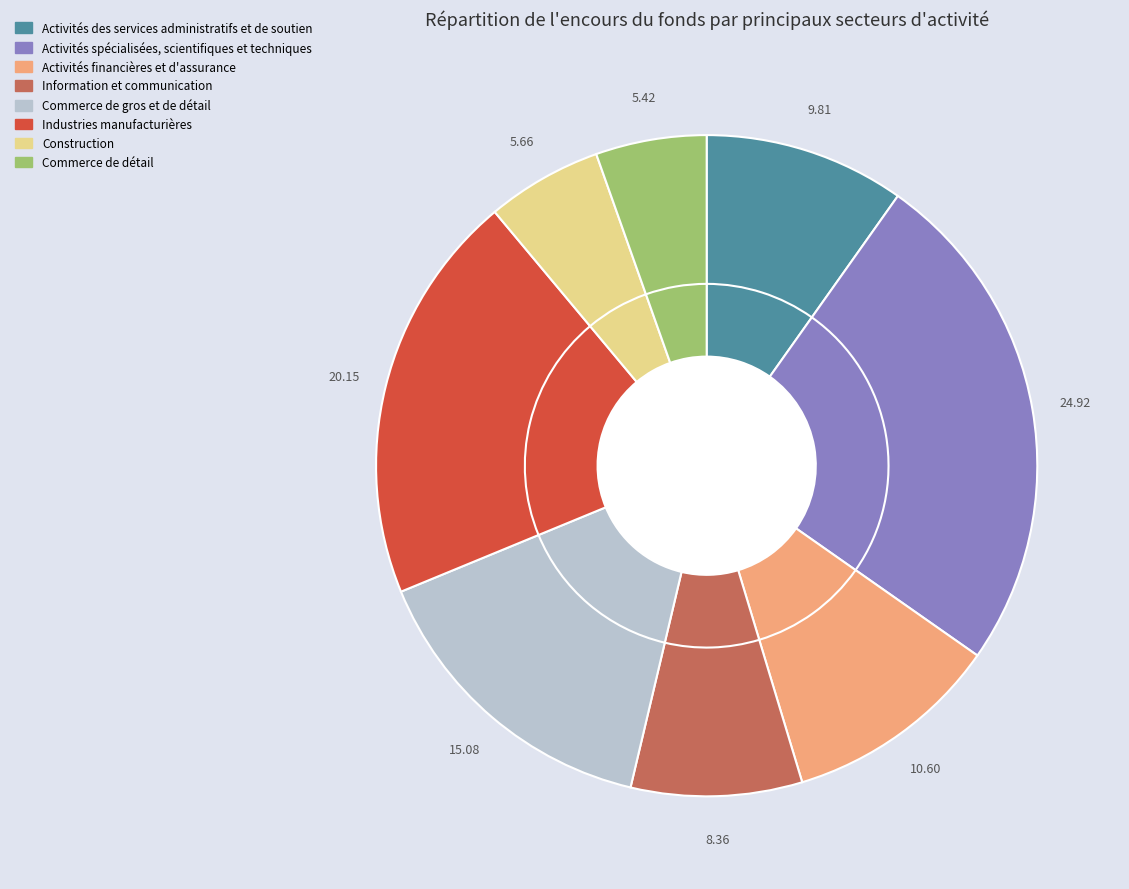

Does Commerce de détail represent more than half of the total?

No